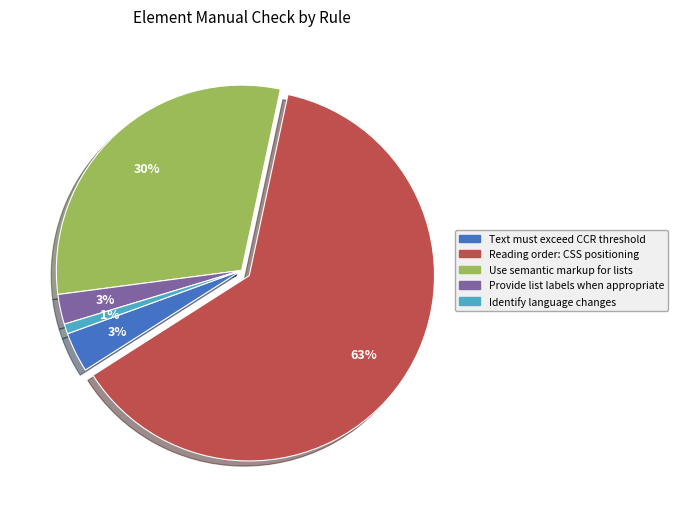

Is Reading order: CSS positioning the majority of the pie?

Yes